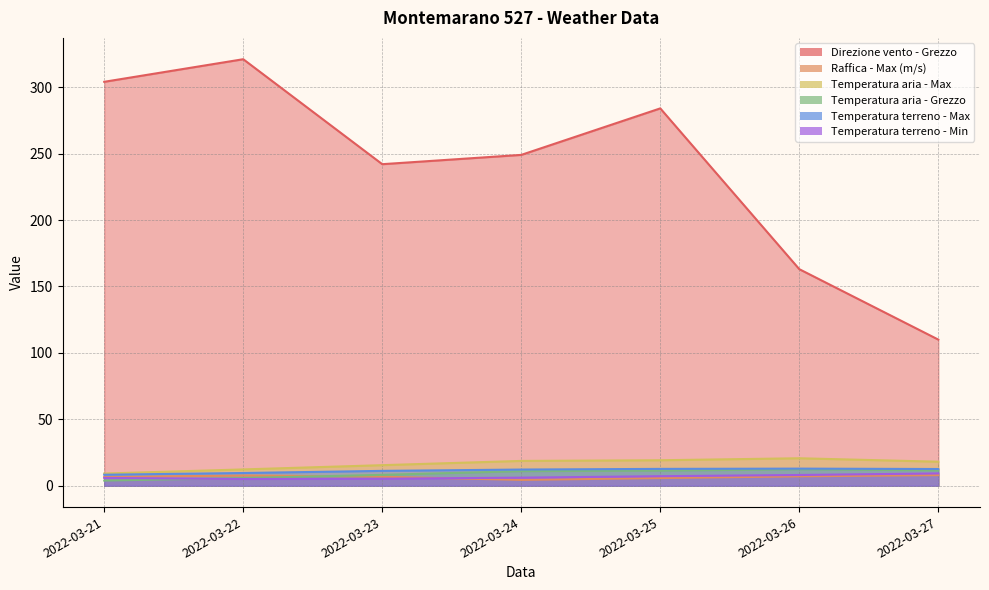

At which category is the sum across all series the highest?

2022-03-22